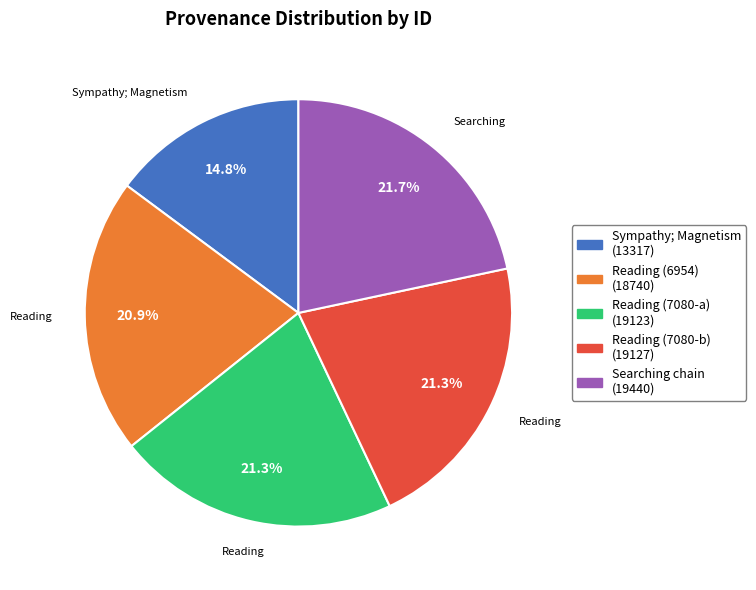

True or false: Searching chain accounts for 22% of the total.

True